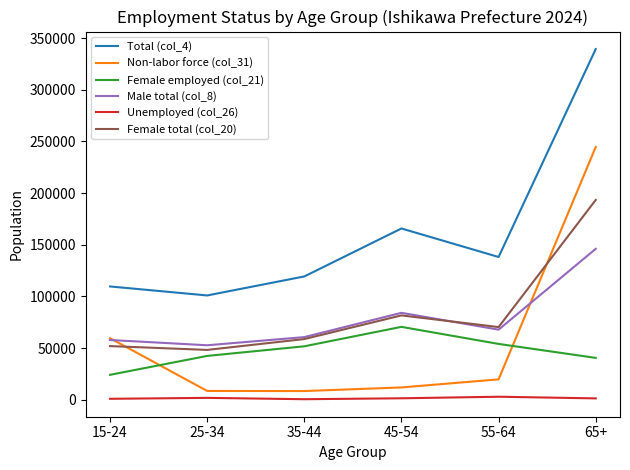

What are all the series names shown in the legend?

Total (col_4), Non-labor force (col_31), Female employed (col_21), Male total (col_8), Unemployed (col_26), Female total (col_20)